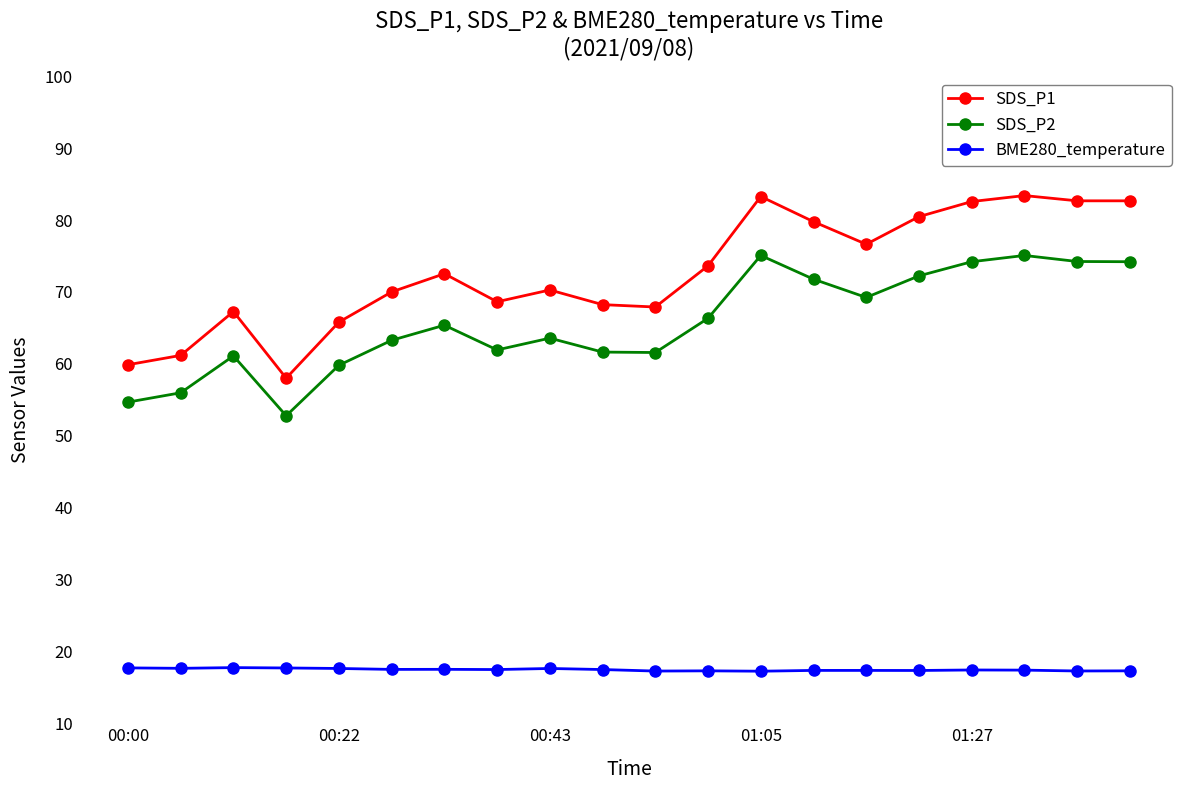

What is the value of the SDS_P1 point at the 5th from the left?

65.8